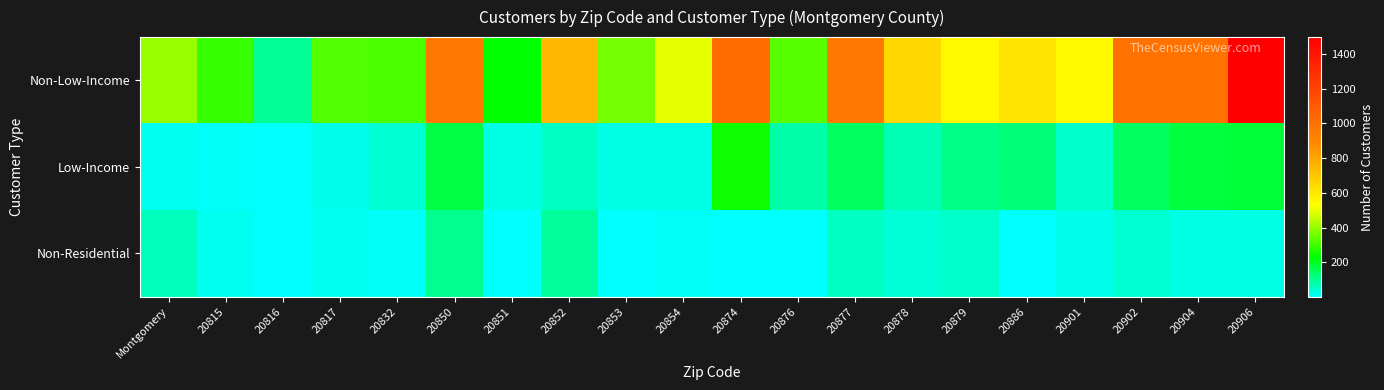

Reading left to right, extract all data points from this chart.

Non-Low-Income: Montgomery=409	20815=294	20816=101	20817=324	20832=317	20850=962	20851=225	20852=748	20853=365	20854=495	20874=1012	20876=332	20877=967	20878=650	20879=542	20886=608	20901=542	20902=999	20904=989	20906=1496
Low-Income: Montgomery=16	20815=12	20816=3	20817=25	20832=49	20850=170	20851=32	20852=61	20853=31	20854=28	20874=243	20876=79	20877=144	20878=71	20879=113	20886=120	20901=53	20902=148	20904=174	20906=181
Non-Residential: Montgomery=67	20815=15	20816=5	20817=20	20832=11	20850=105	20851=8	20852=91	20853=6	20854=10	20874=8	20876=4	20877=56	20878=38	20879=51	20886=4	20901=23	20902=48	20904=29	20906=27